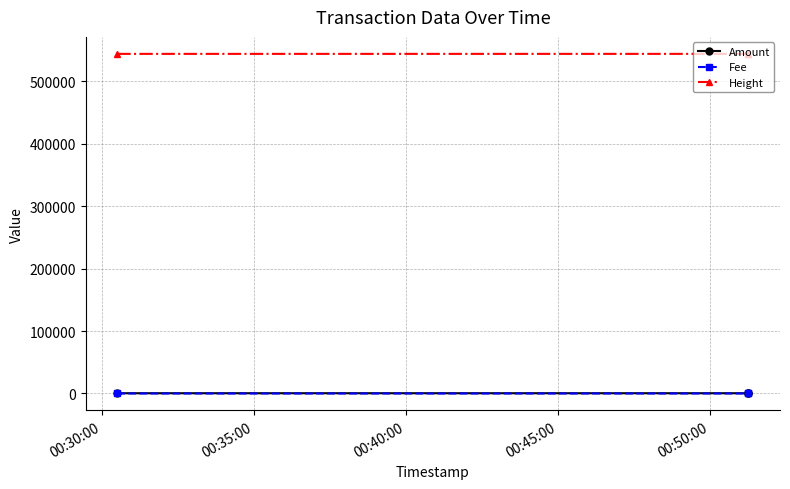

Is this an area chart (filled region under the line)?

No